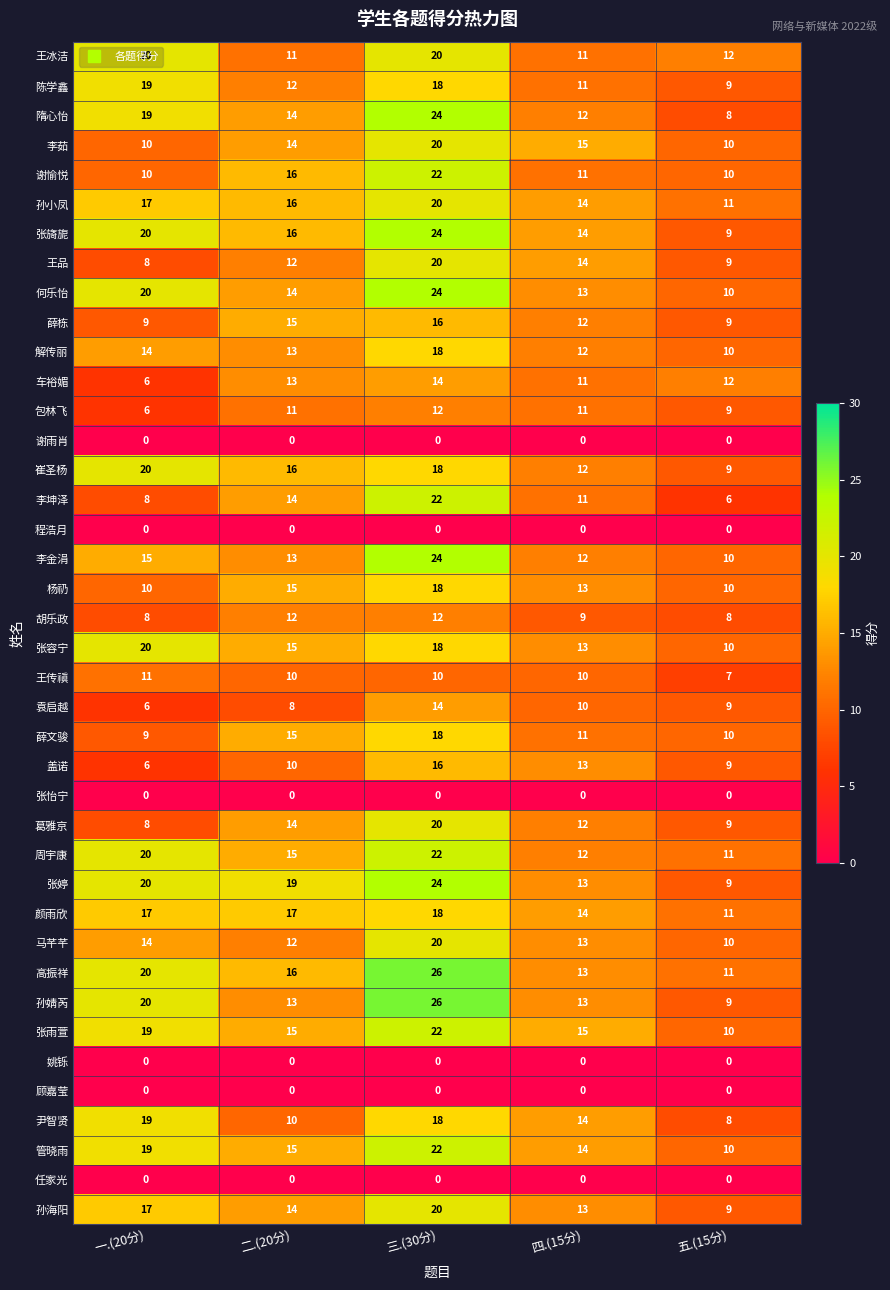

Which category has the highest value across all series?

三.(30分)